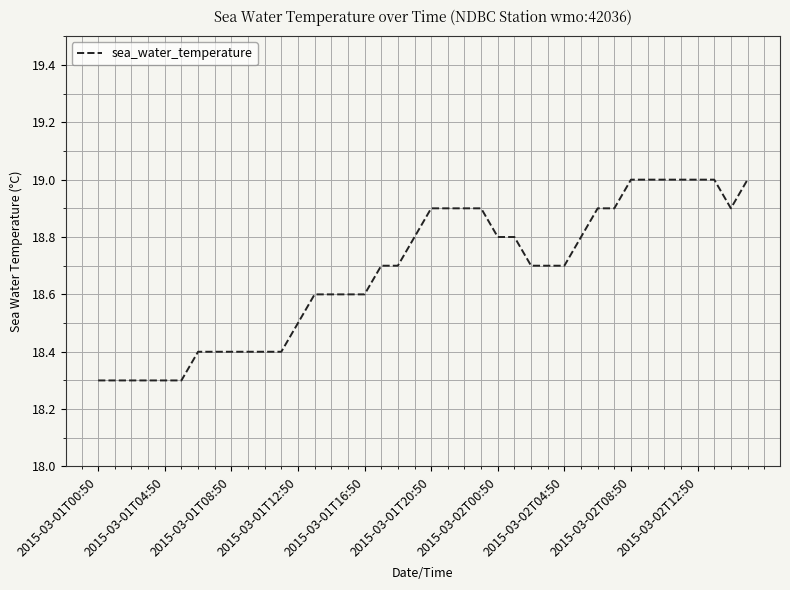

How many series are shown in this chart?

1